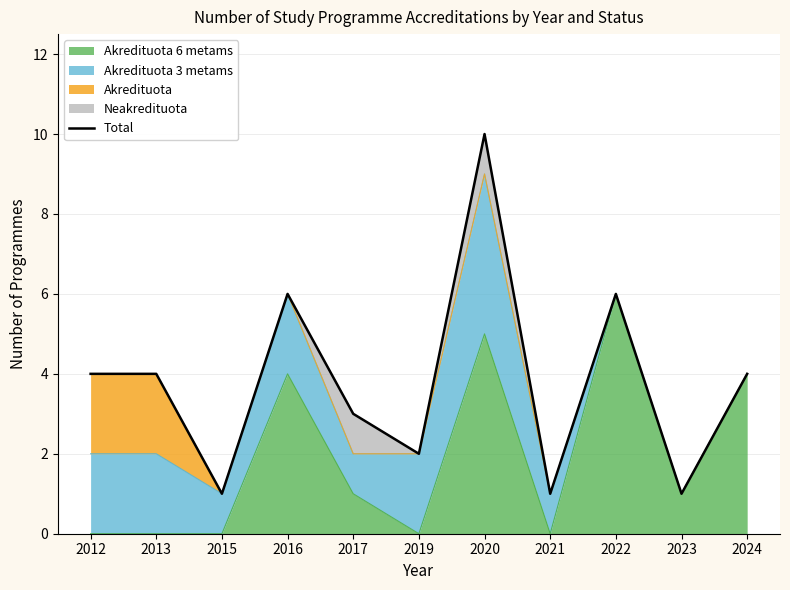

Where does the data first go above 4?

2016